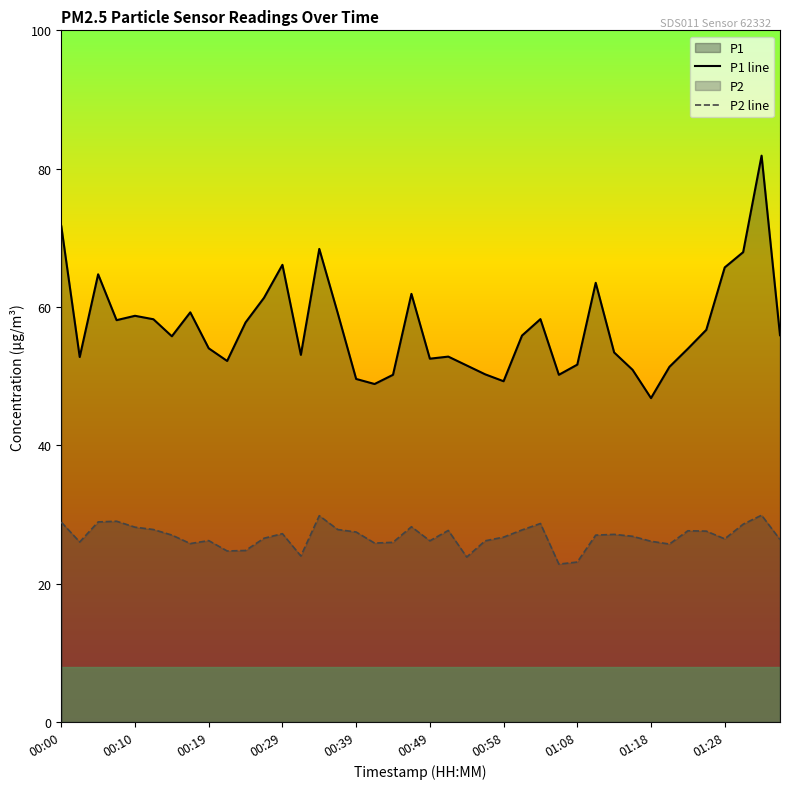

Which series has the largest total across all categories?

P1 line